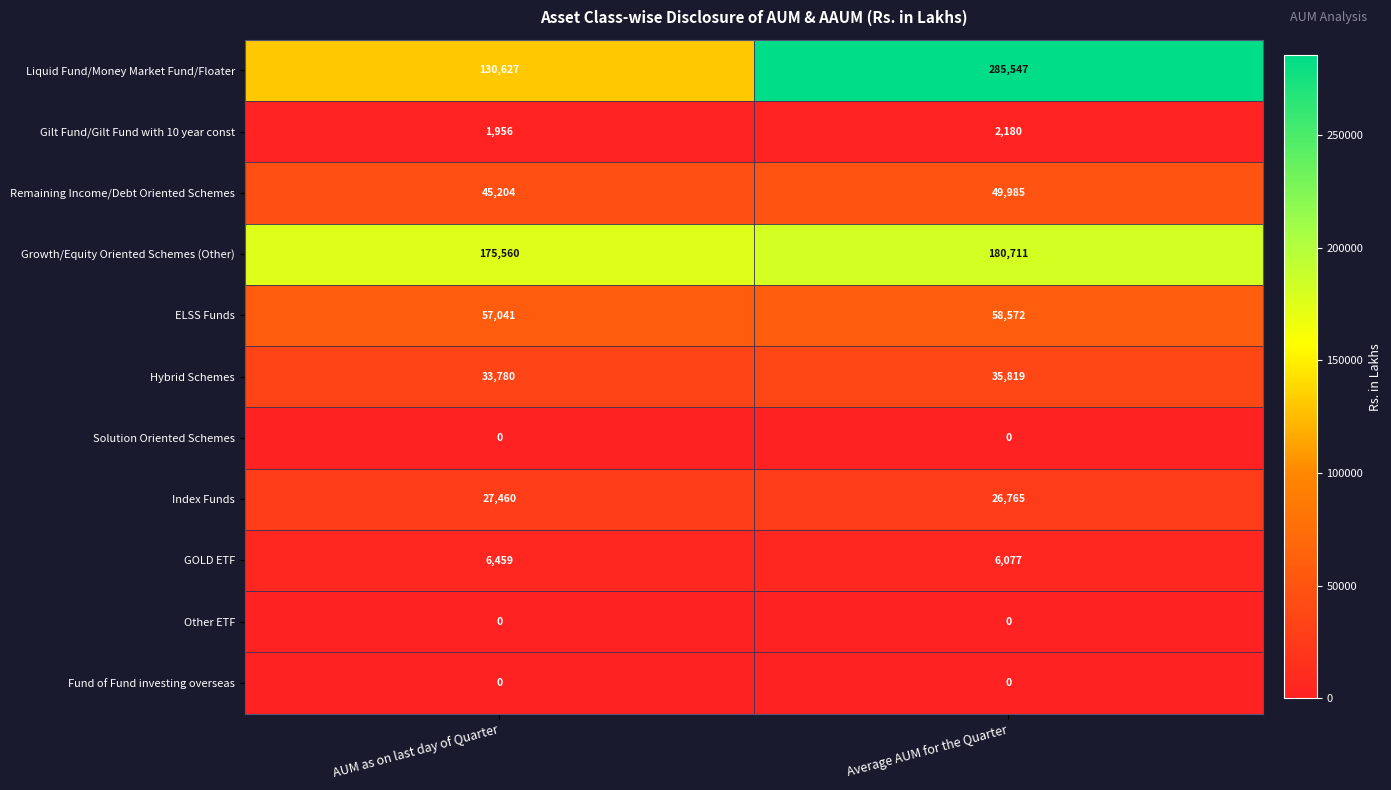

What is the sum of all Index Funds values?

54225